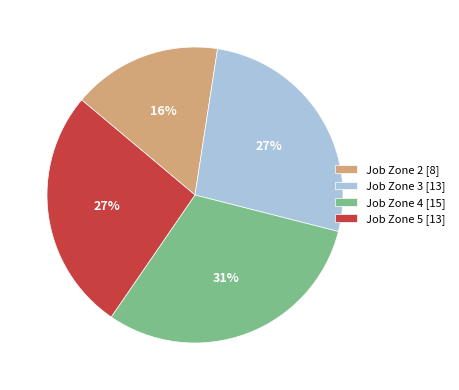

To the nearest percent, what is the average slice percentage?

25%